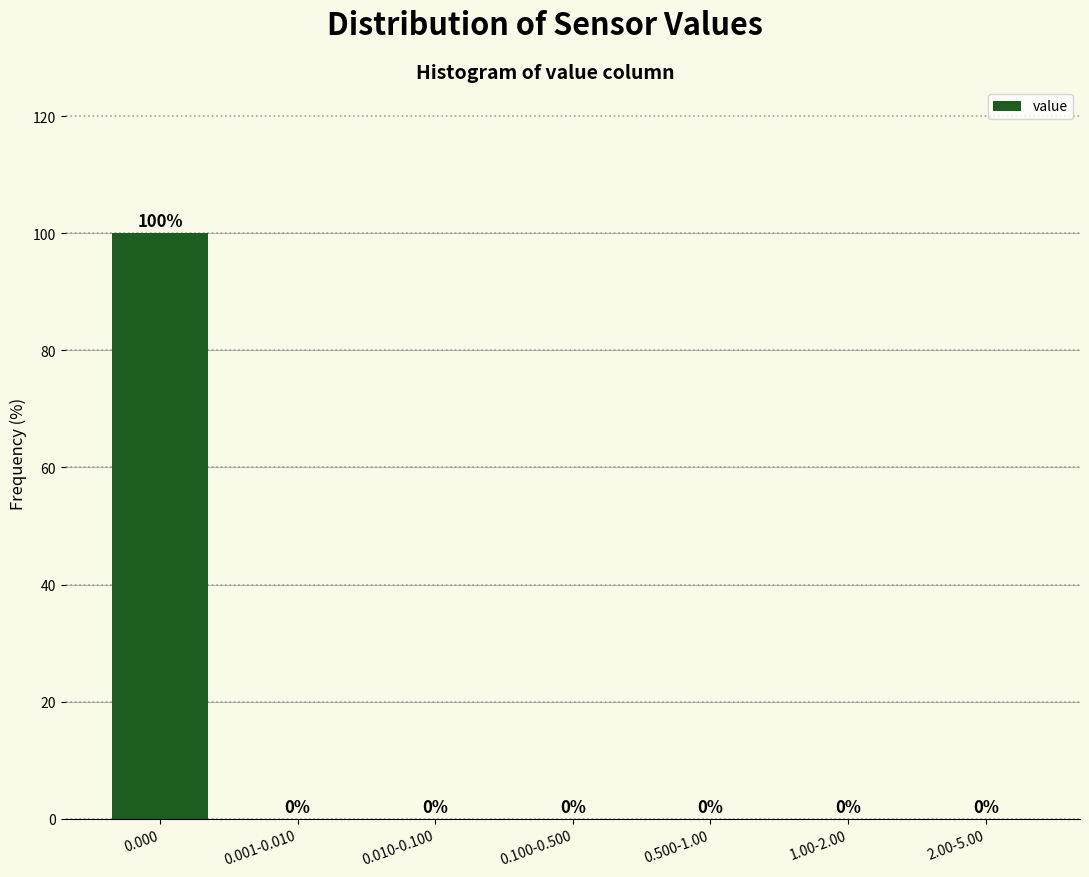

Reading left to right, list all the values displayed in this chart.

0.000=100	0.001-0.010=0	0.010-0.100=0	0.100-0.500=0	0.500-1.00=0	1.00-2.00=0	2.00-5.00=0